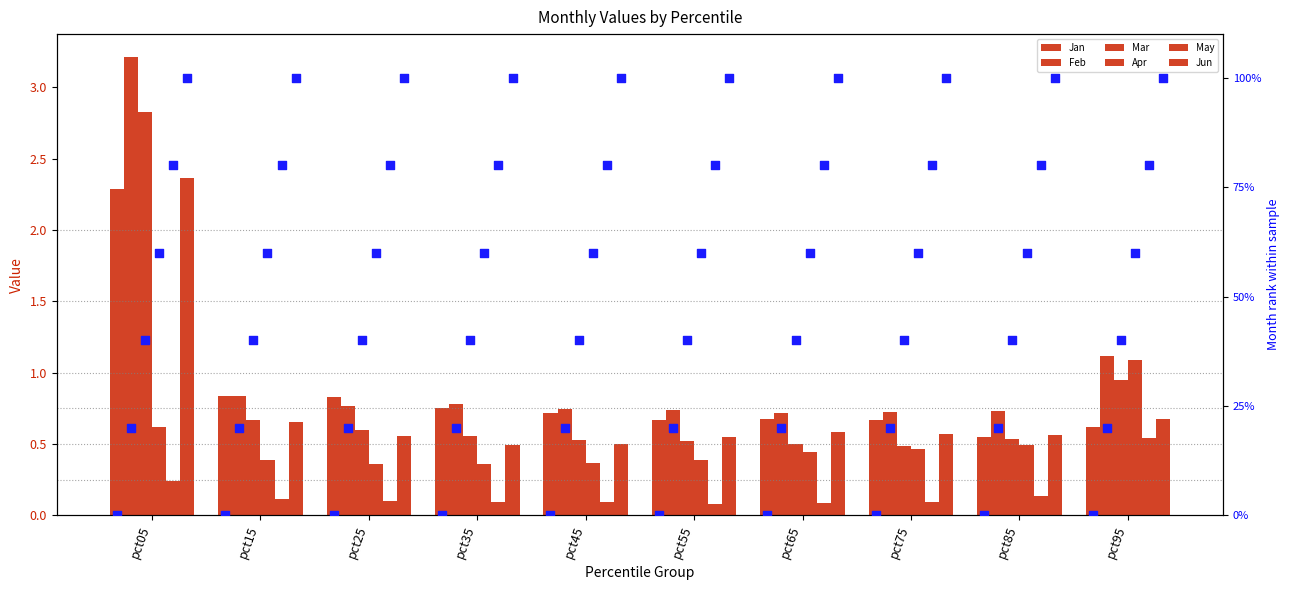

At how many categories does at least one series exceed 1?

2